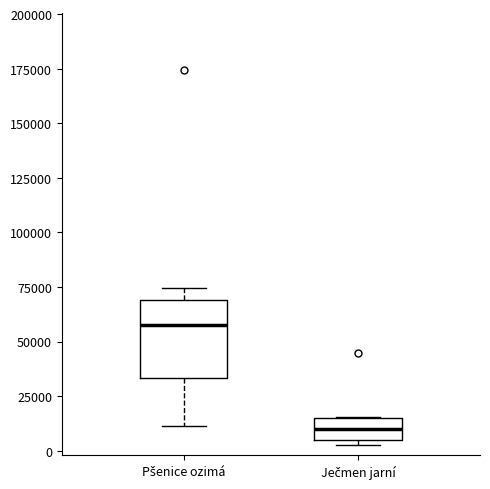

Reading left to right, read every box against the y-axis: the position of its median line, the range the box covers, and the ends of its whiskers. The values are not printed on the chart, so give them approximately, as read against the axis.

Pšenice ozimá: median 55000, box 35000 to 70000, whiskers 10000 to 75000
Ječmen jarní: median 10000, box 5000 to 15000, whiskers 0 to 15000